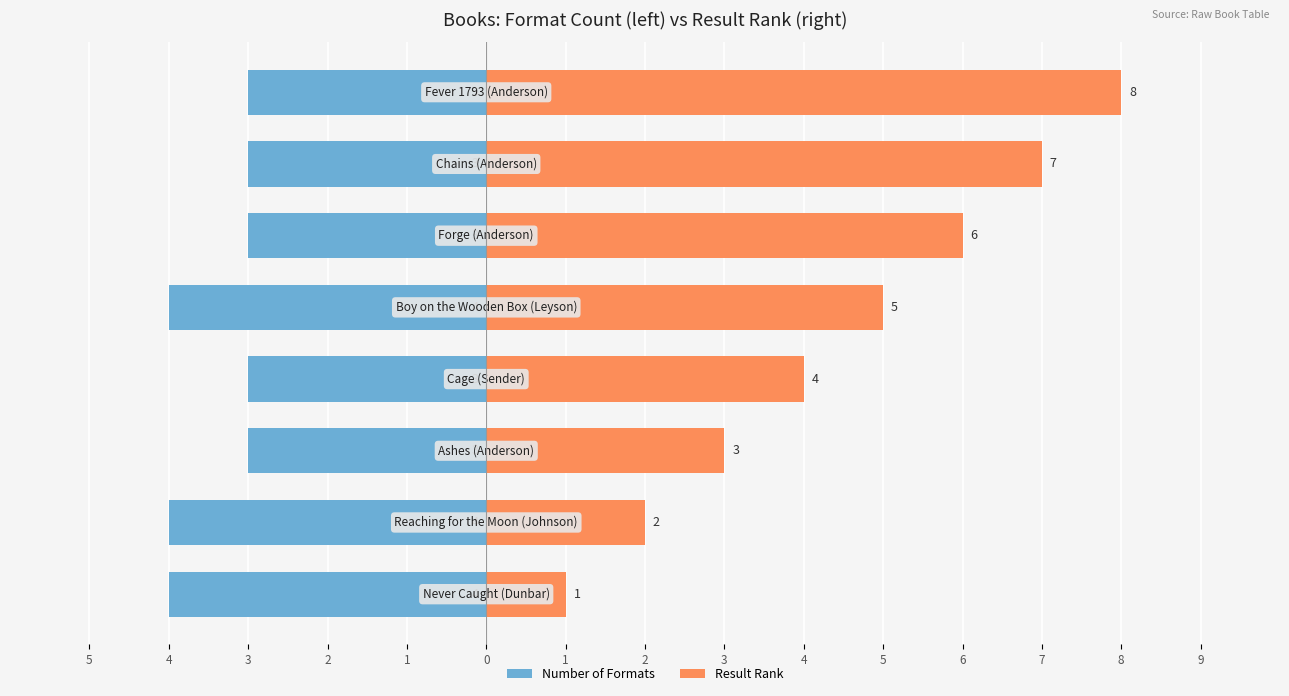

Which series has the largest total across all categories?

Result Rank